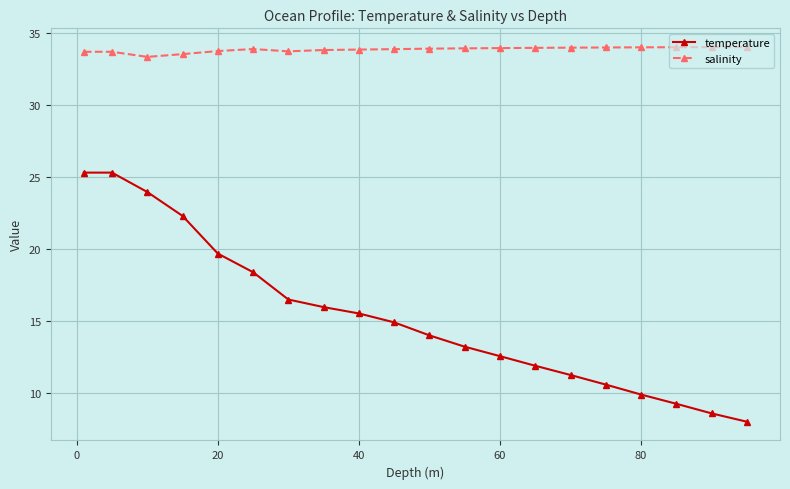

Does the chart have visible grid lines?

Yes